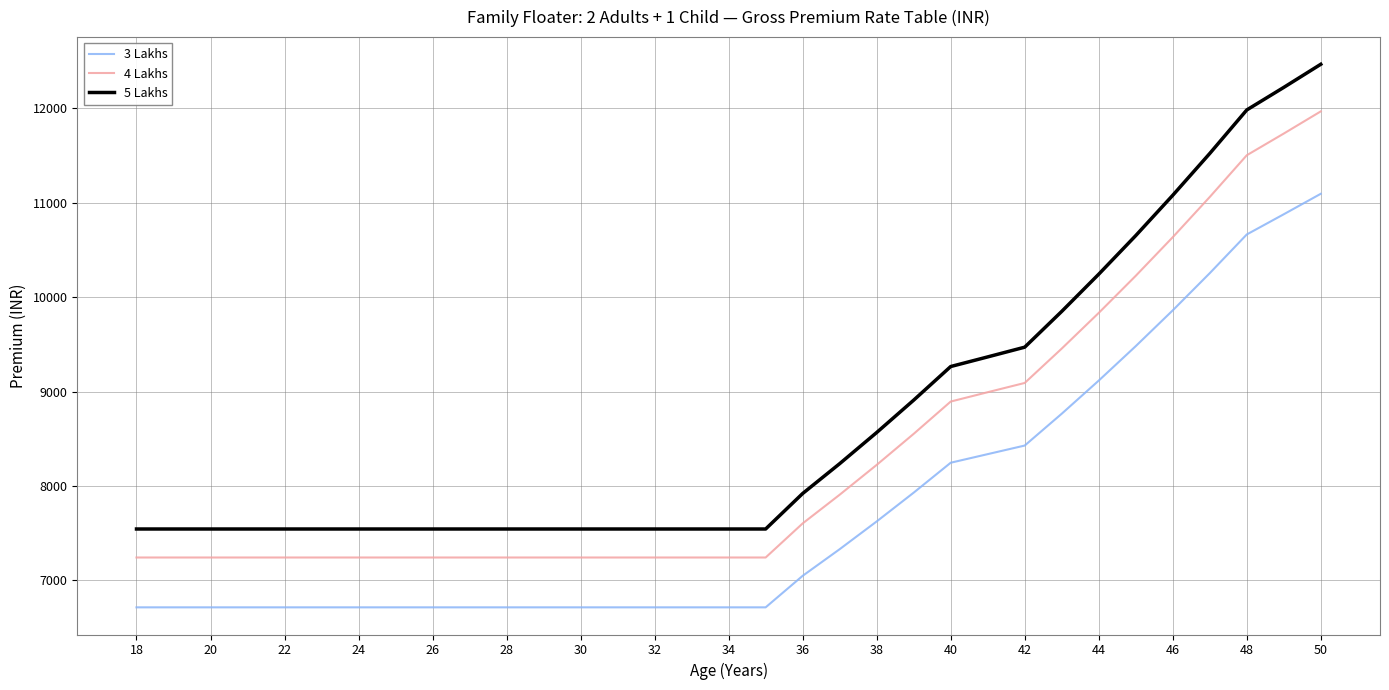

True or false: 5 Lakhs and 4 Lakhs intersect in this chart.

False